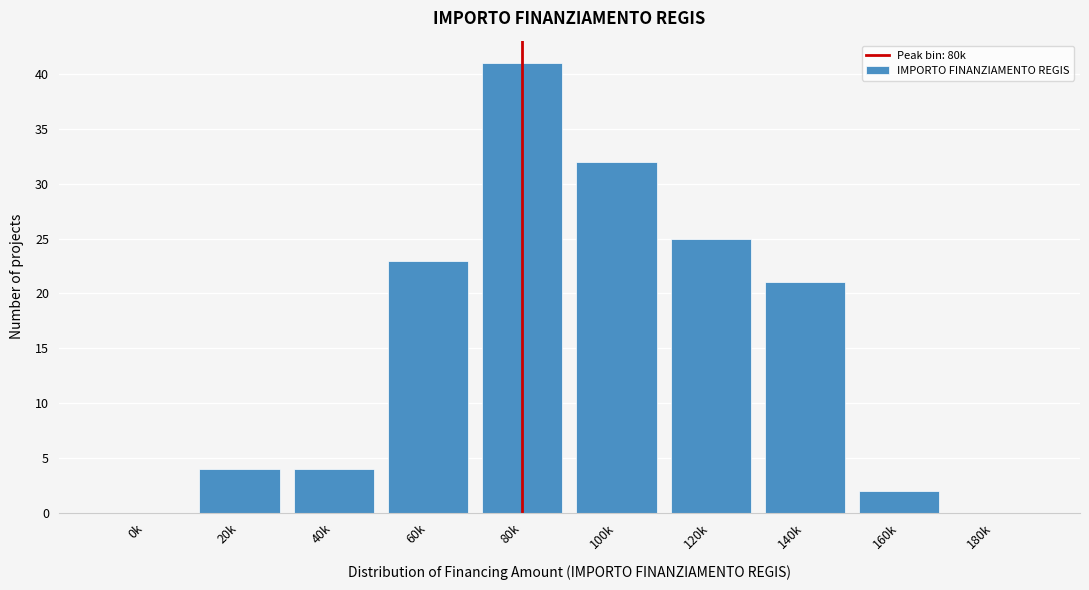

Reading left to right, list all the values displayed in this chart.

0k=0	20k=4	40k=4	60k=23	80k=41	100k=32	120k=25	140k=21	160k=2	180k=0